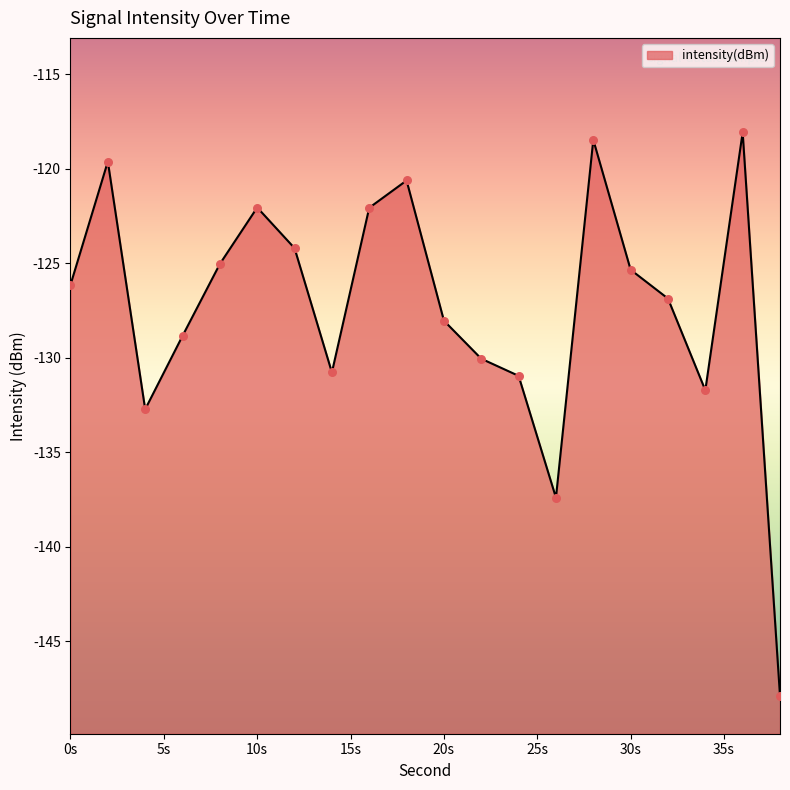

Between 36 and 32, which is larger?

36